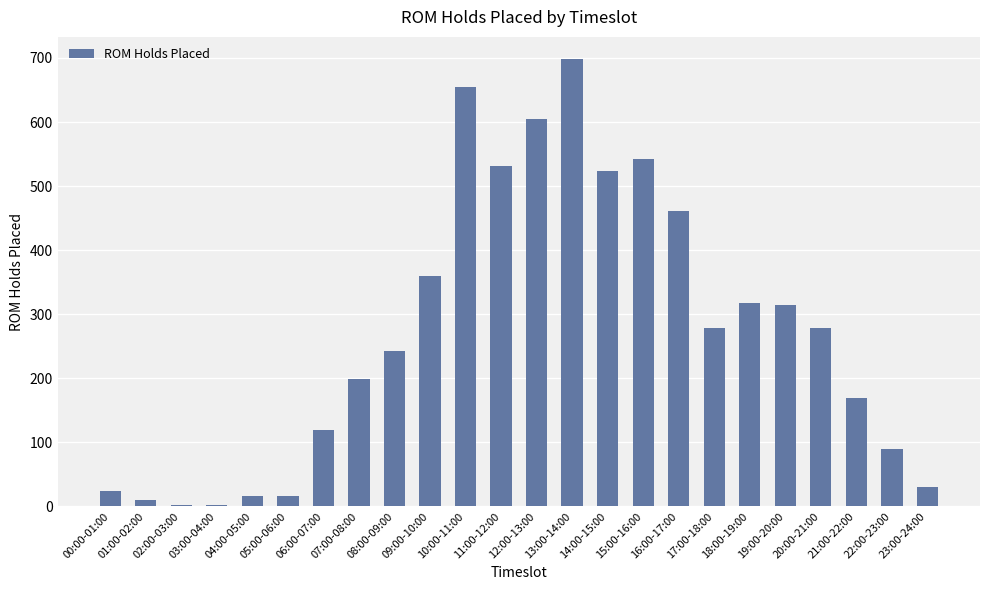

Between 07:00-08:00 and 19:00-20:00, which is larger?

19:00-20:00